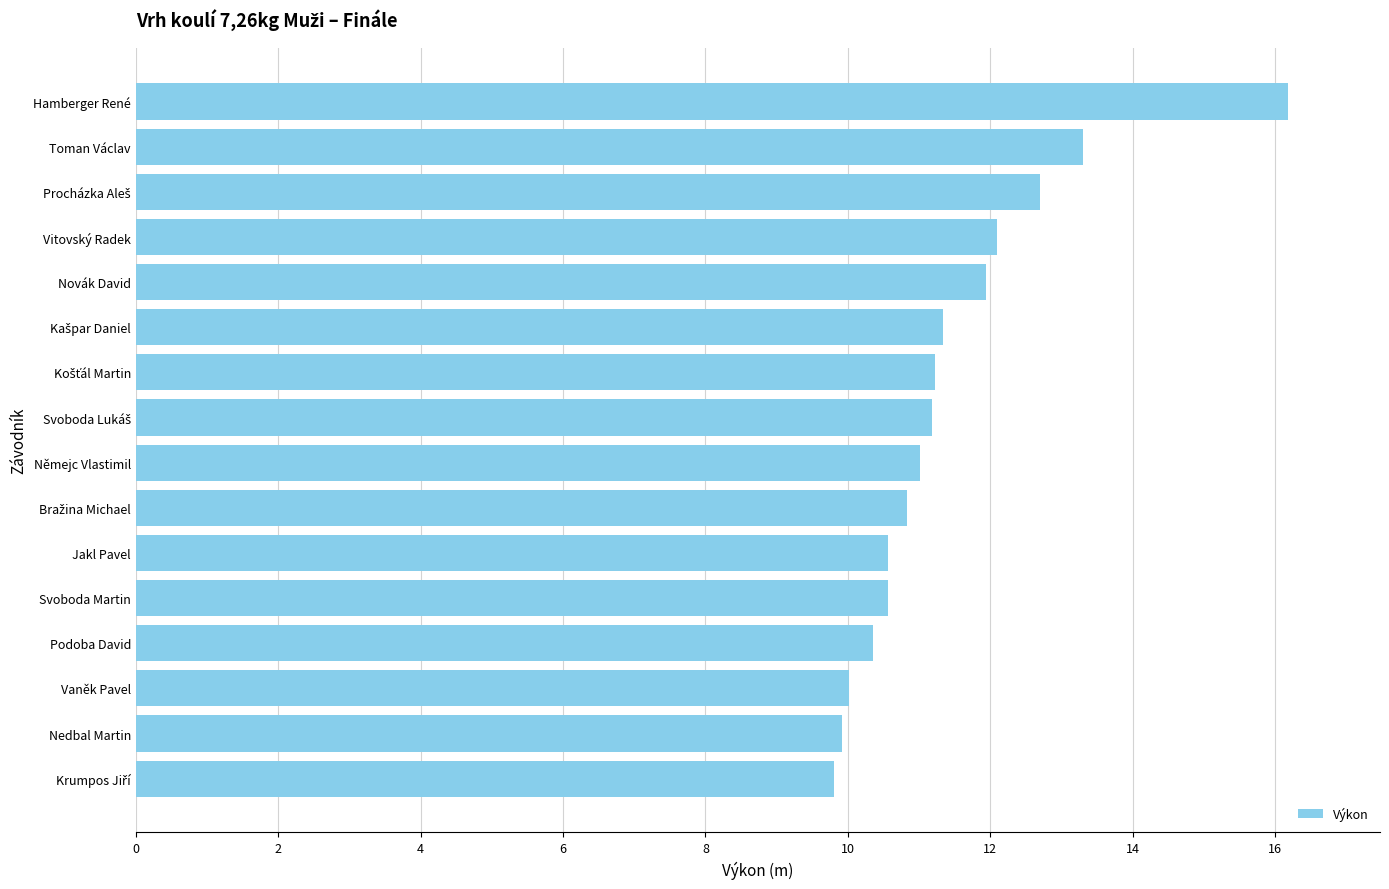

Count the number of data series in this chart.

1